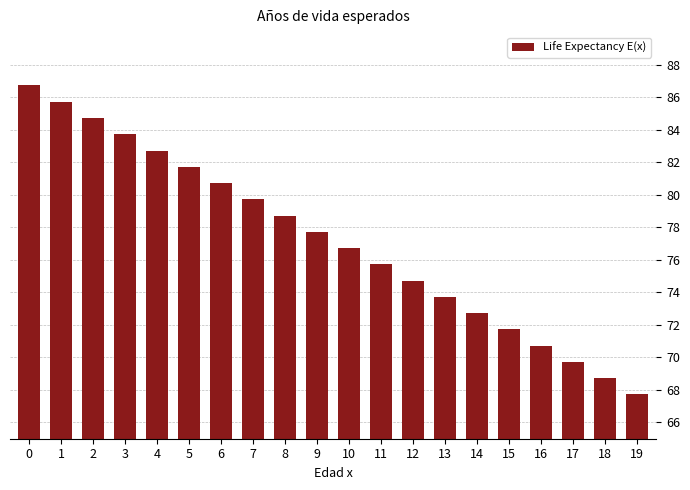

Are the bars grouped side by side (vs. stacked)?

No